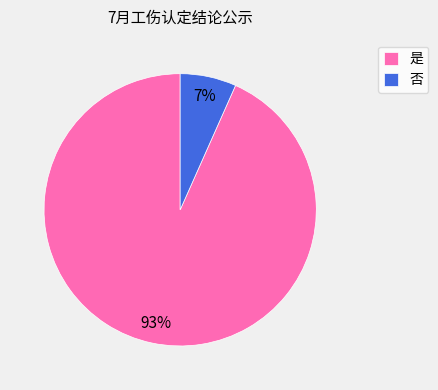

Between 否 and 是, which is larger?

是